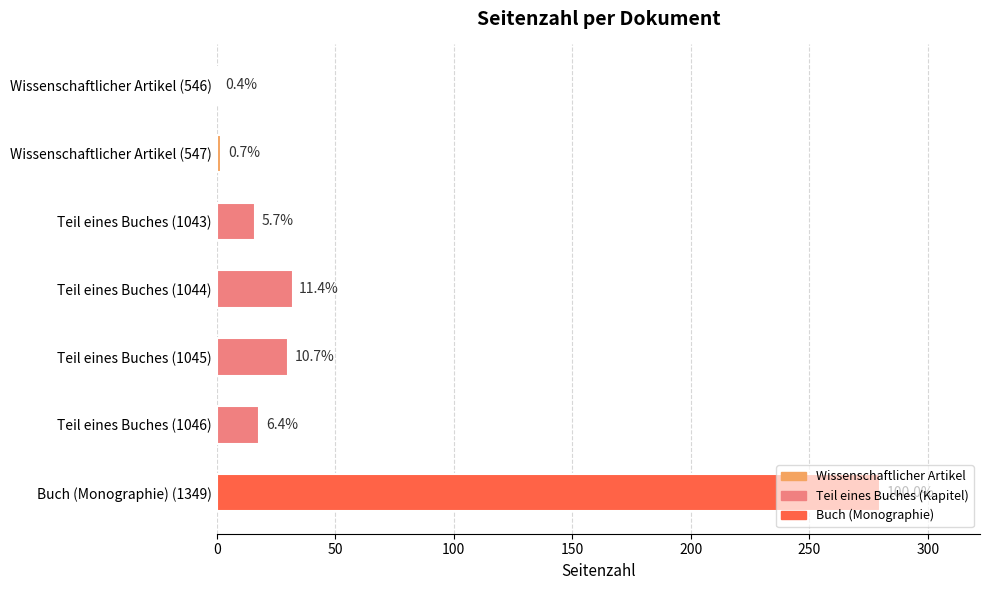

How many bars are there in total?

7